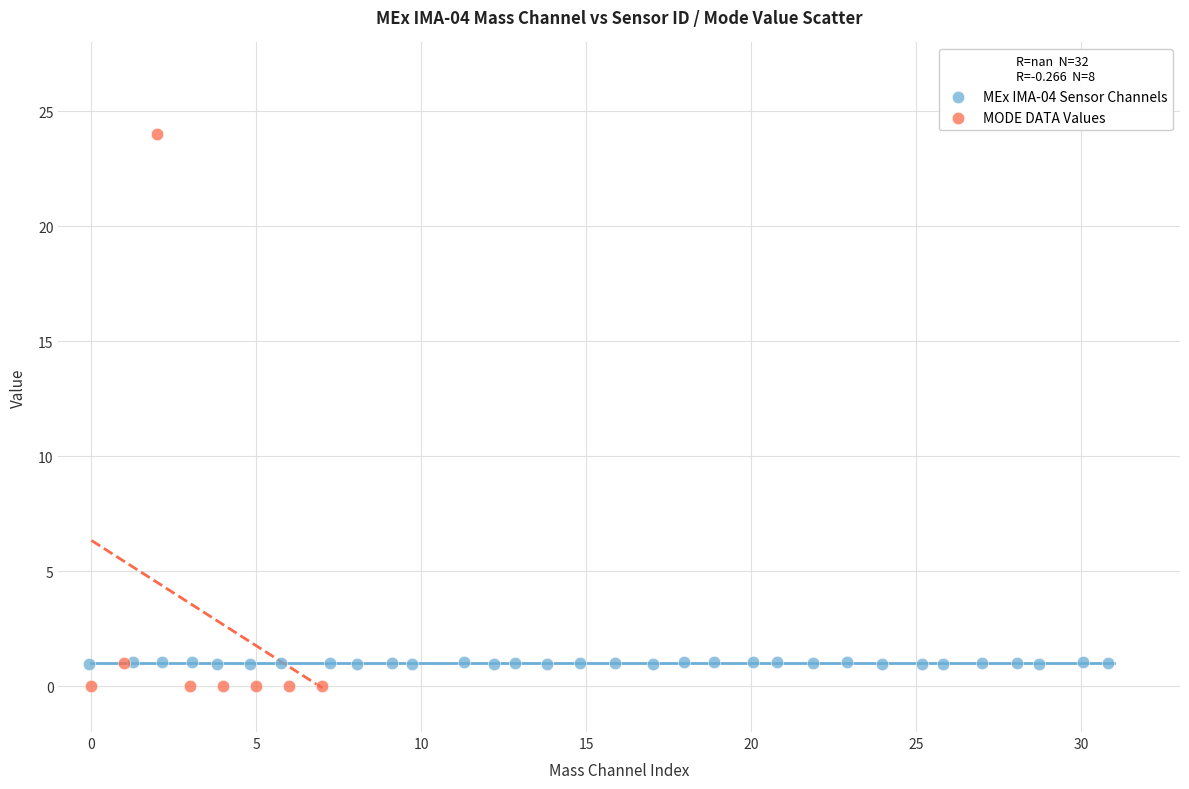

Which series has the widest spread of Y values?

MODE DATA Values